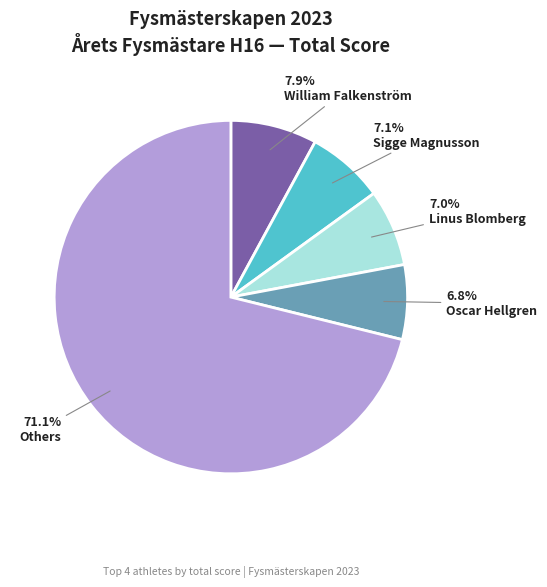

Is there a majority slice in this chart?

Yes